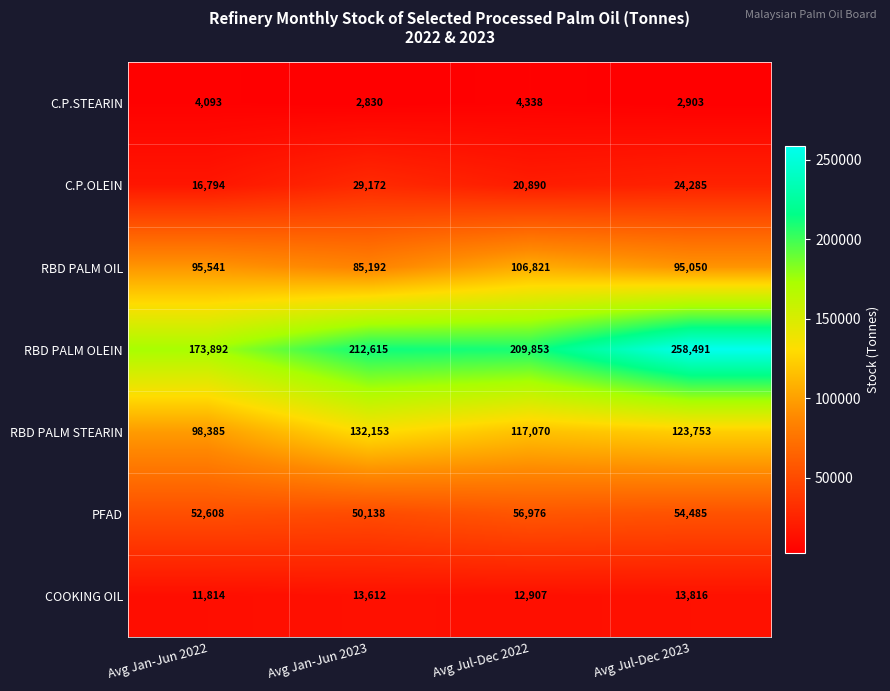

Which label corresponds to the largest value in the chart?

Avg Jul-Dec 2023